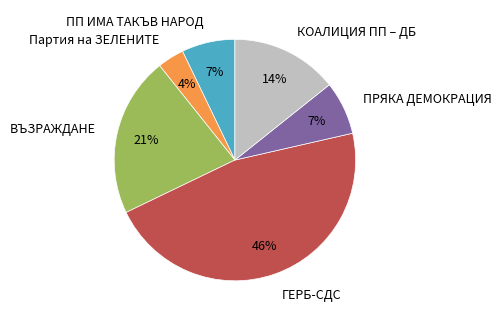

How many slices are in this pie chart?

6